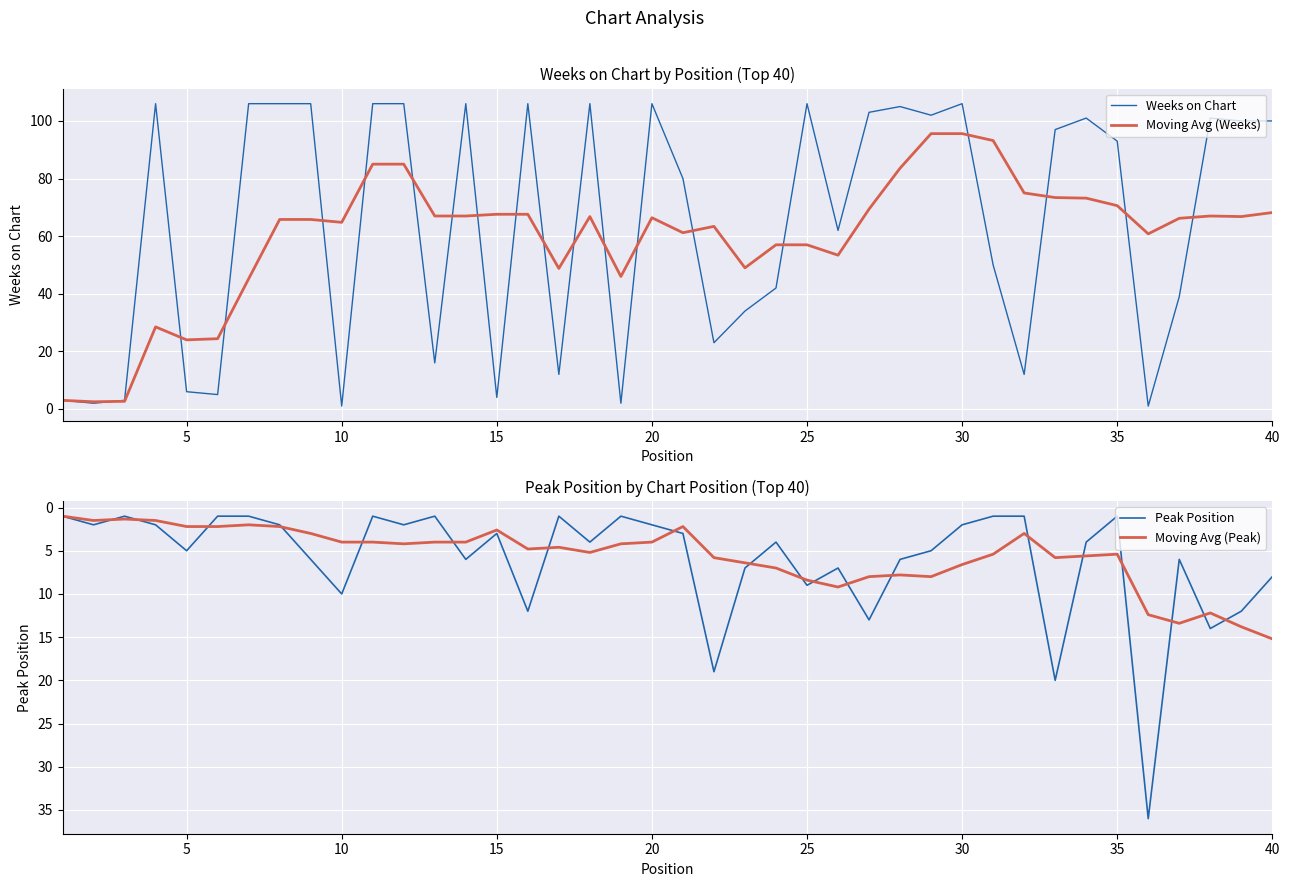

In Moving Avg (Peak), how many points are lower than both neighbors (excluding endpoints)?

9